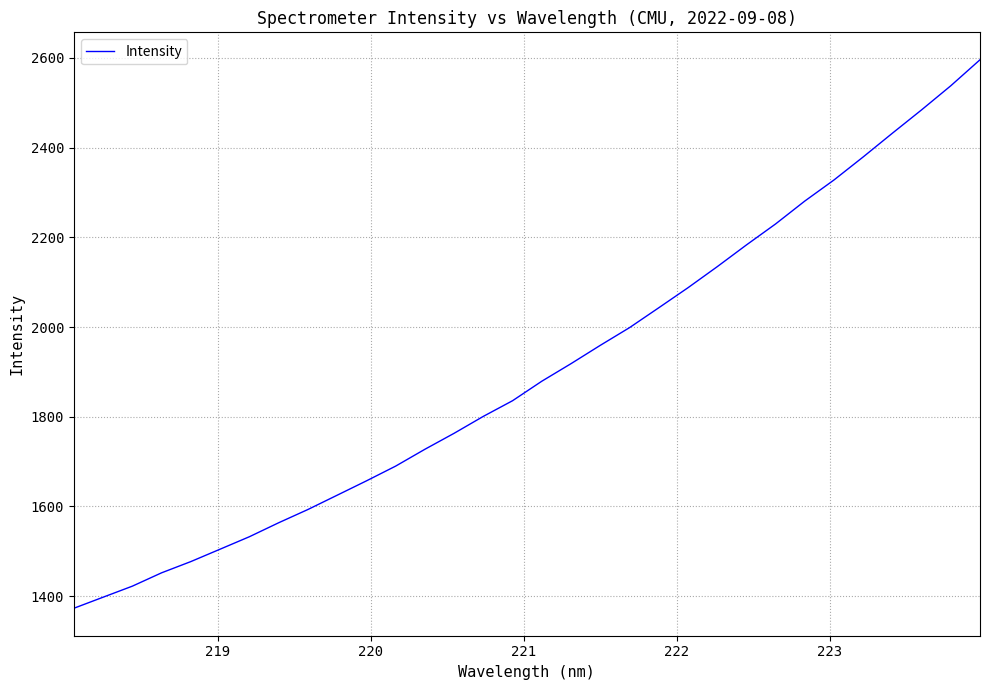

What is the maximum value shown in the chart?

2595.7